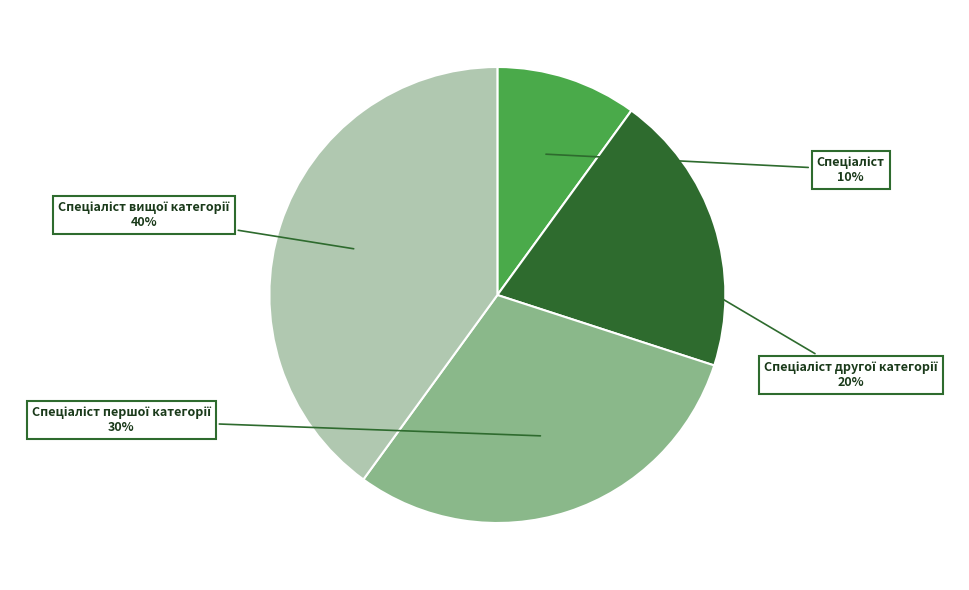

Count the number of slices in the pie.

4